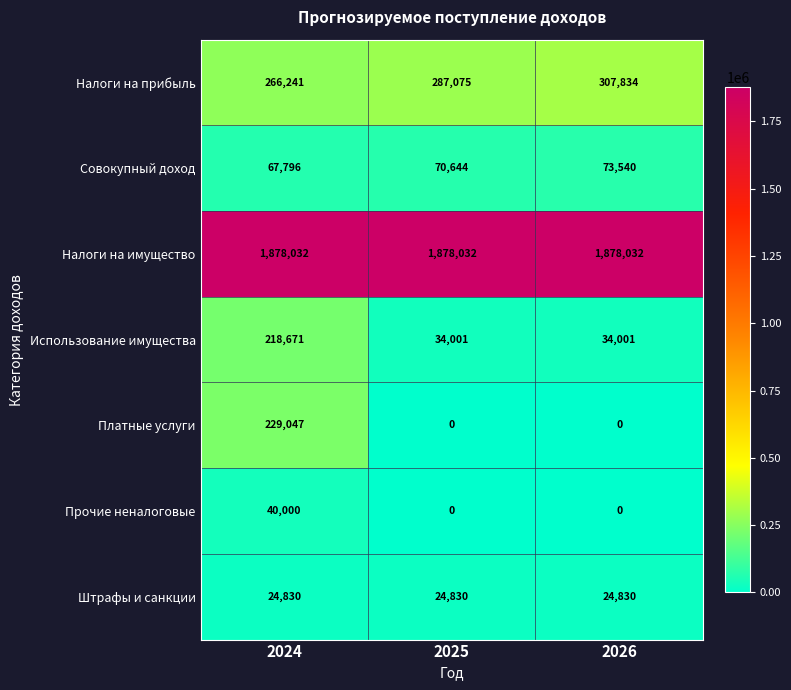

Reading left to right, what are all the values shown in this chart?

Налоги на прибыль: 266241	287075	307834
Совокупный доход: 67796	70644	73540
Налоги на имущество: 1878032	1878032	1878032
Использование имущества: 218671	34001	34001
Платные услуги: 229047	0	0
Прочие неналоговые: 40000	0	0
Штрафы и санкции: 24830	24830	24830